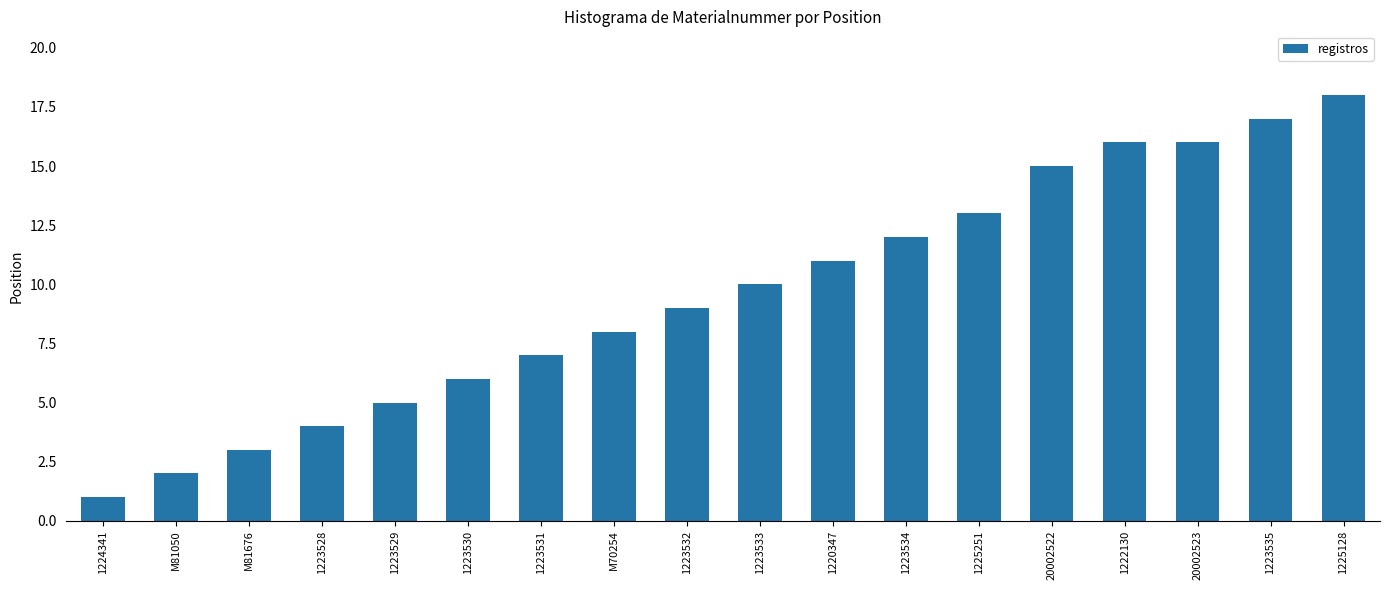

What is the maximum value shown in the chart?

18